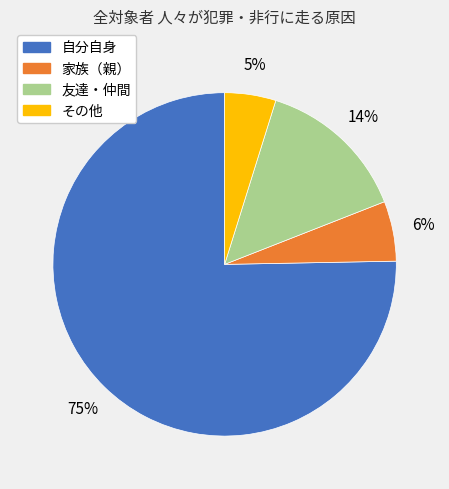

Rank the categories by value from lowest to highest.

その他, 家族（親）, 友達・仲間, 自分自身